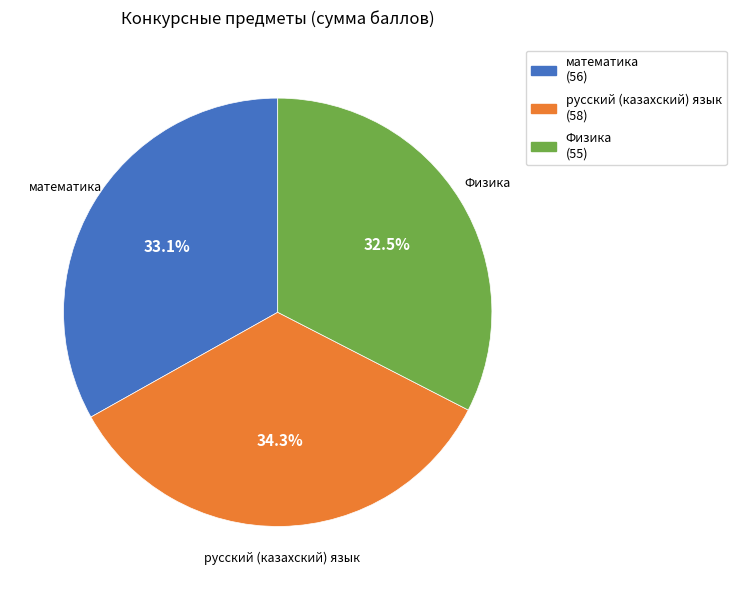

What percentage do математика (56) and русский (казахский) язык (58) together represent?

67.5%